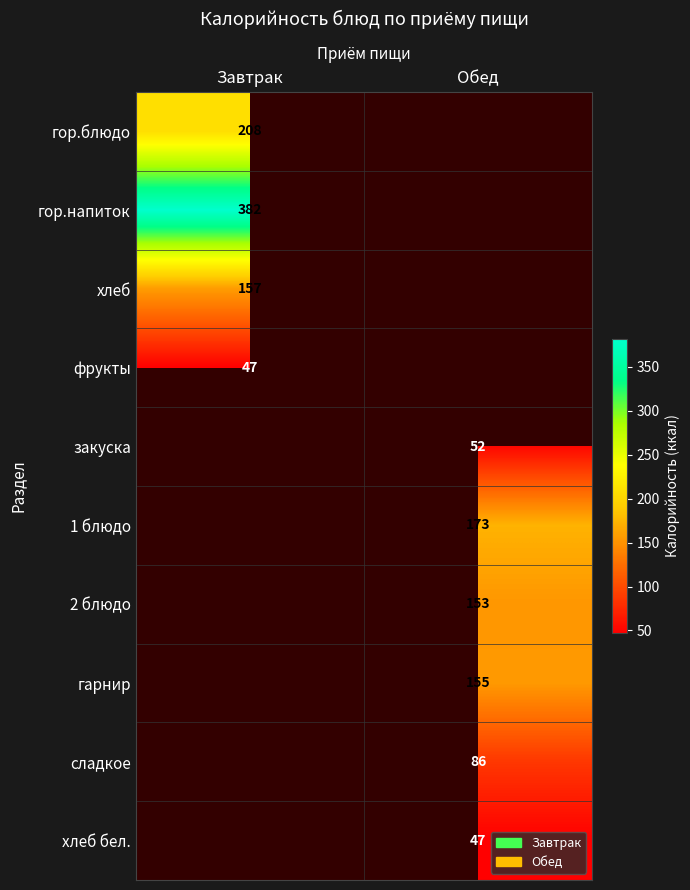

The value of фрукты at Завтрак is 12. True or false?

False